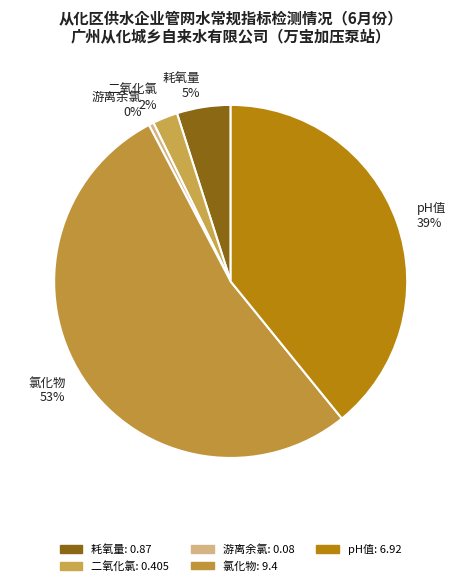

Is it true that 二氧化氯 is 12% of the pie?

False